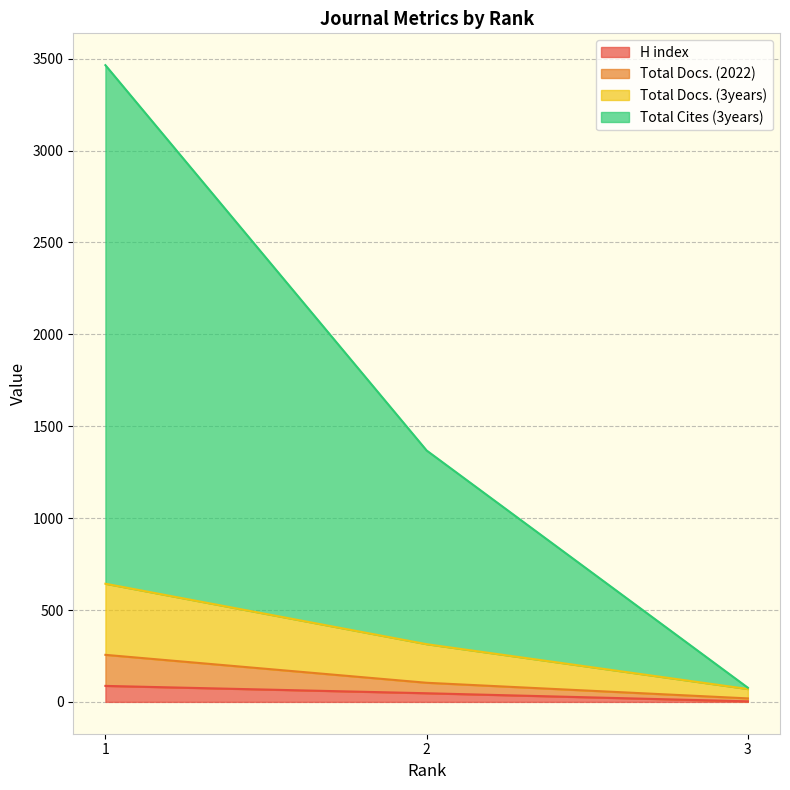

Which series has the widest spread of values?

Total Cites (3years)